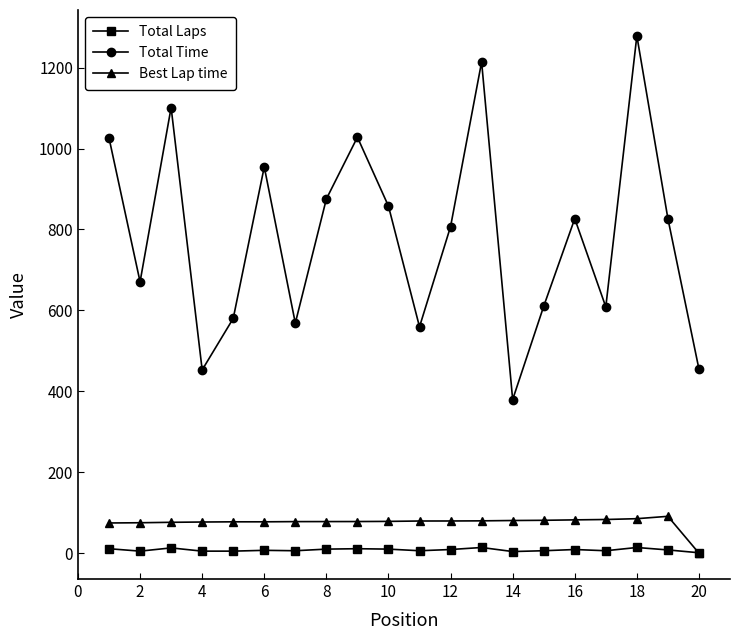

What is the value of the Best Lap time point at the 4th from the left?

77.0